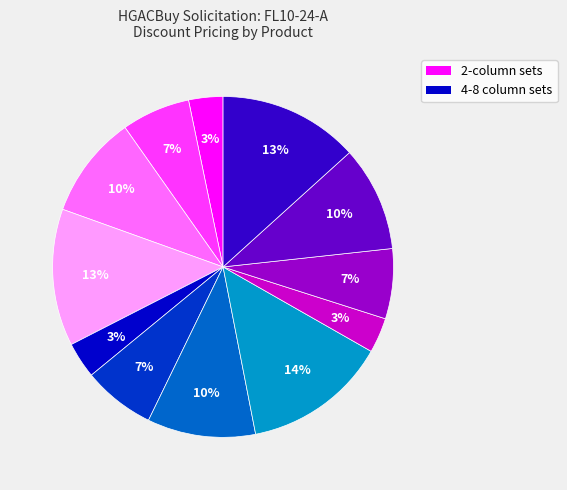

To the nearest percent, what is the average slice percentage?

8%